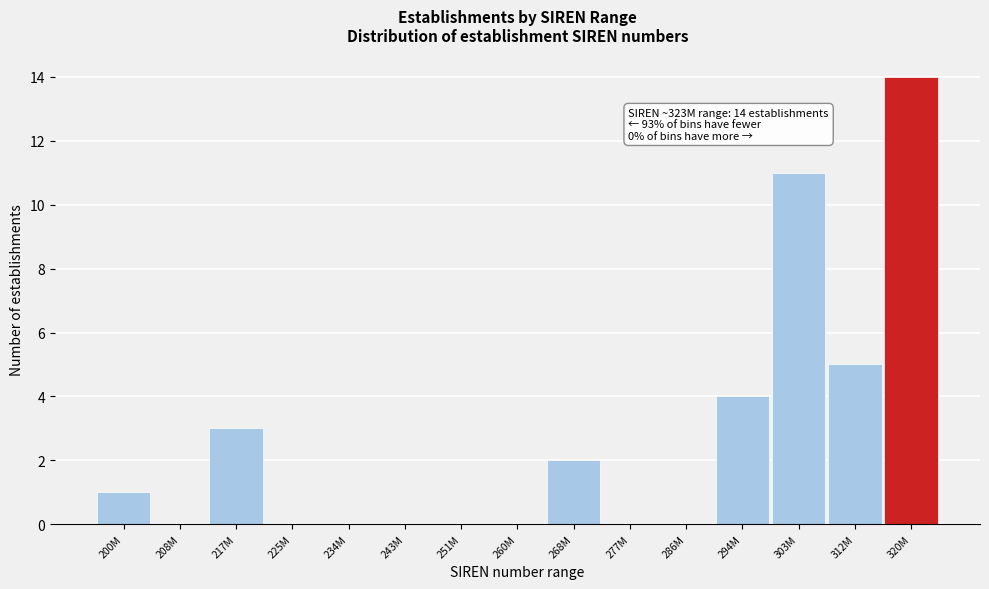

Reading left to right, list all the values displayed in this chart.

200M=1	208M=0	217M=3	225M=0	234M=0	243M=0	251M=0	260M=0	268M=2	277M=0	286M=0	294M=4	303M=11	312M=5	320M=14